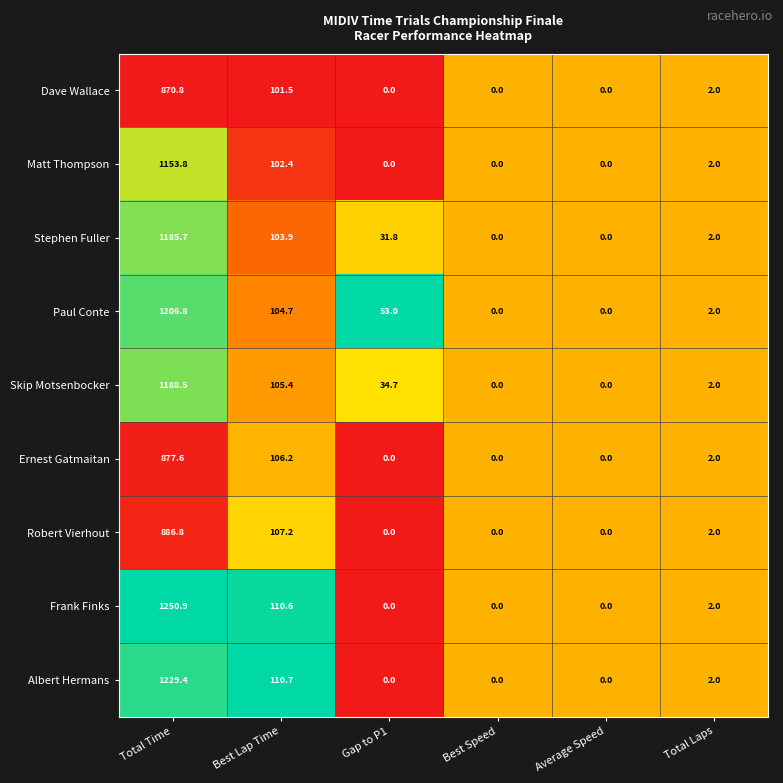

The Frank Finks series shows 65.7 at Best Lap Time. True or false?

False